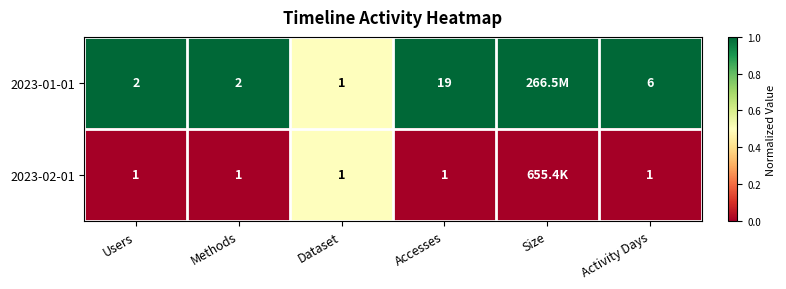

Rank the series at Users from lowest to highest value.

2023-02-01, 2023-01-01